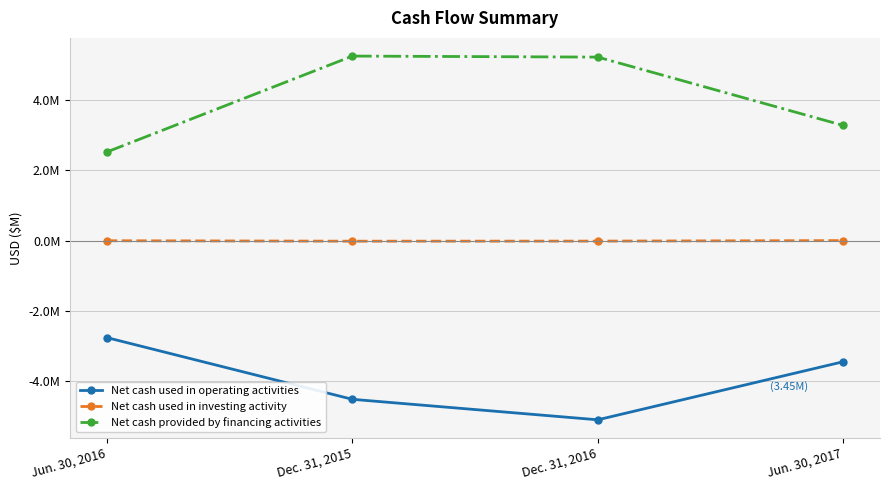

True or false: Net cash used in operating activities has more than 1 interior local peaks.

False